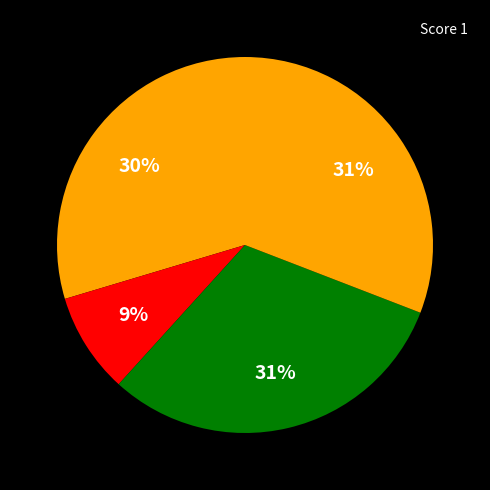

How many slices are in this pie chart?

4